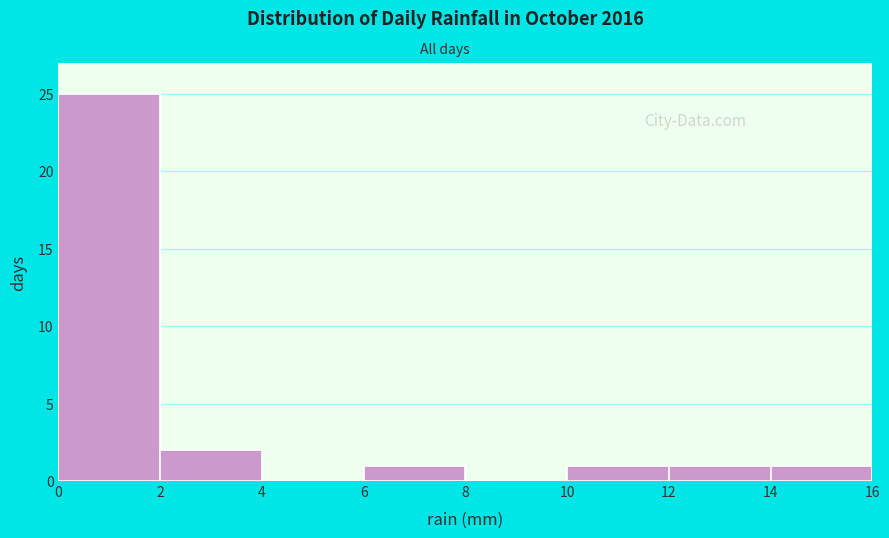

Reading left to right, transcribe this chart: for each bar, give the range it covers on the x-axis and its height. The values are not printed on the chart, so give them approximately, as read against the axis.

0 to 2: 25
2 to 4: 2
4 to 6: 0
6 to 8: 1
8 to 10: 0
10 to 12: 1
12 to 14: 1
14 to 16: 1